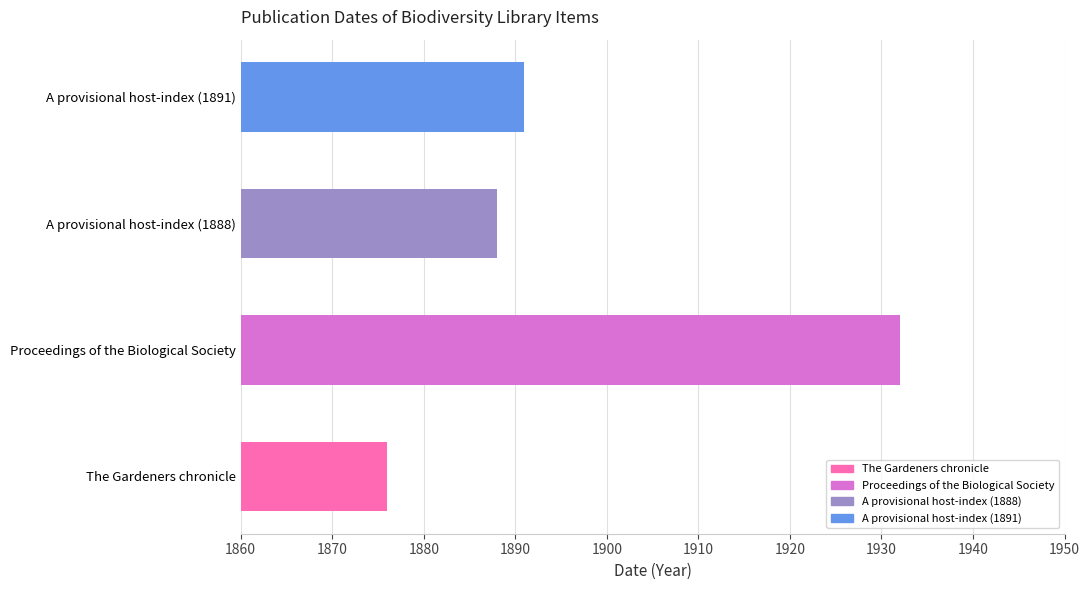

Where is the data nearest to the value 1904?

A provisional host-index (1891)